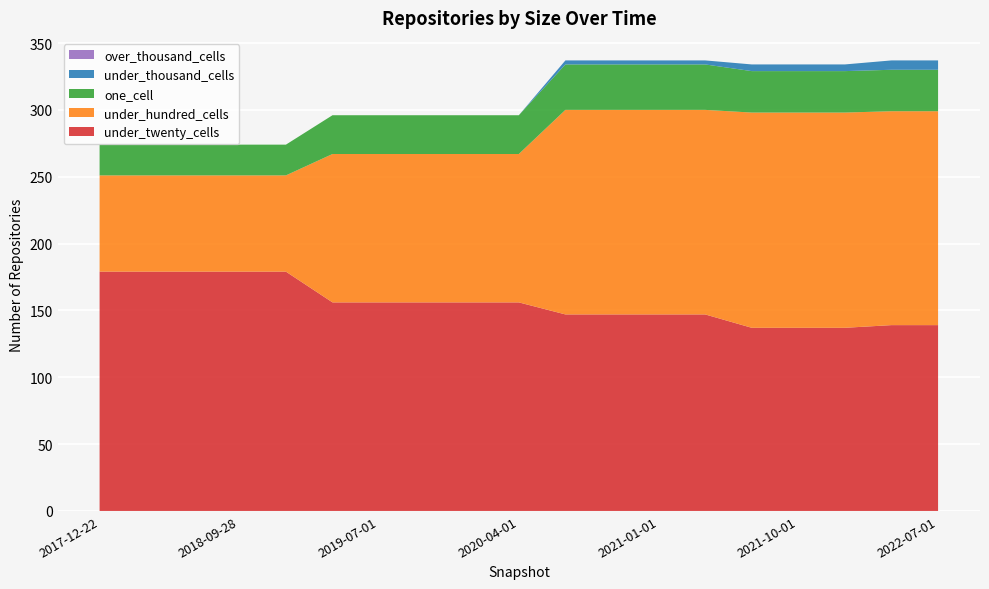

Reading left to right, extract all data points from this chart.

under_twenty_cells: 2017-12-22=179	2018-04-09=179	2018-07-11=179	2018-09-28=179	2019-01-01=179	2019-04-06=156	2019-07-01=156	2019-10-09=156	2020-01-01=156	2020-04-01=156	2020-07-01=147	2020-10-01=147	2021-01-01=147	2021-04-01=147	2021-07-01=137	2021-10-01=137	2022-01-01=137	2022-04-01=139	2022-07-01=139
under_hundred_cells: 2017-12-22=72	2018-04-09=72	2018-07-11=72	2018-09-28=72	2019-01-01=72	2019-04-06=111	2019-07-01=111	2019-10-09=111	2020-01-01=111	2020-04-01=111	2020-07-01=153	2020-10-01=153	2021-01-01=153	2021-04-01=153	2021-07-01=161	2021-10-01=161	2022-01-01=161	2022-04-01=160	2022-07-01=160
one_cell: 2017-12-22=23	2018-04-09=23	2018-07-11=23	2018-09-28=23	2019-01-01=23	2019-04-06=29	2019-07-01=29	2019-10-09=29	2020-01-01=29	2020-04-01=29	2020-07-01=34	2020-10-01=34	2021-01-01=34	2021-04-01=34	2021-07-01=31	2021-10-01=31	2022-01-01=31	2022-04-01=31	2022-07-01=31
under_thousand_cells: 2017-12-22=0	2018-04-09=0	2018-07-11=0	2018-09-28=0	2019-01-01=0	2019-04-06=0	2019-07-01=0	2019-10-09=0	2020-01-01=0	2020-04-01=0	2020-07-01=3	2020-10-01=3	2021-01-01=3	2021-04-01=3	2021-07-01=5	2021-10-01=5	2022-01-01=5	2022-04-01=7	2022-07-01=7
over_thousand_cells: 2017-12-22=0	2018-04-09=0	2018-07-11=0	2018-09-28=0	2019-01-01=0	2019-04-06=0	2019-07-01=0	2019-10-09=0	2020-01-01=0	2020-04-01=0	2020-07-01=0	2020-10-01=0	2021-01-01=0	2021-04-01=0	2021-07-01=0	2021-10-01=0	2022-01-01=0	2022-04-01=0	2022-07-01=0